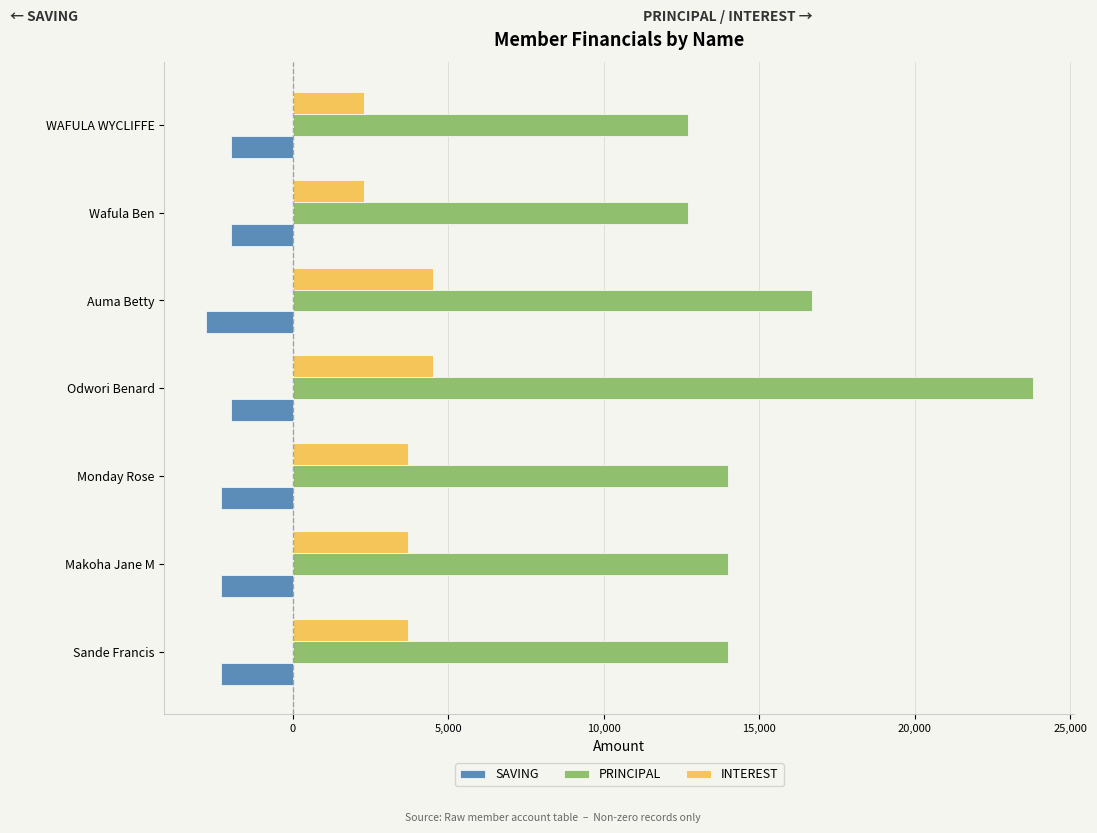

What is the sum of all PRINCIPAL values?

107900